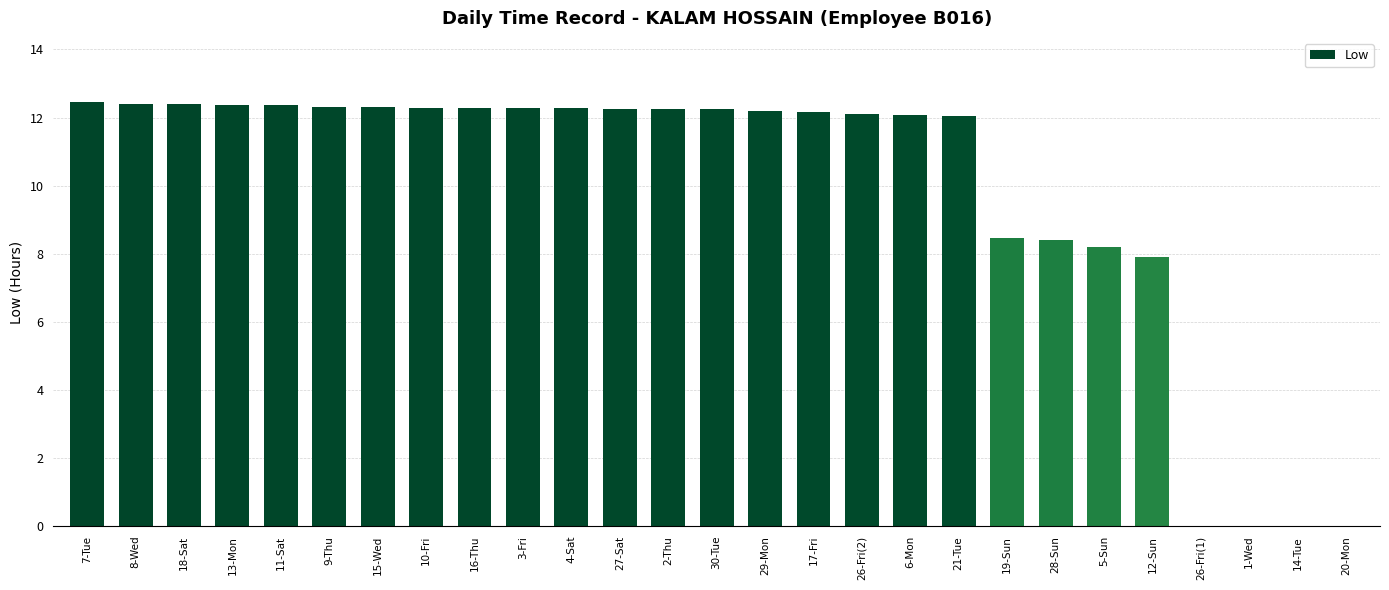

What is the greatest value displayed?

12.5